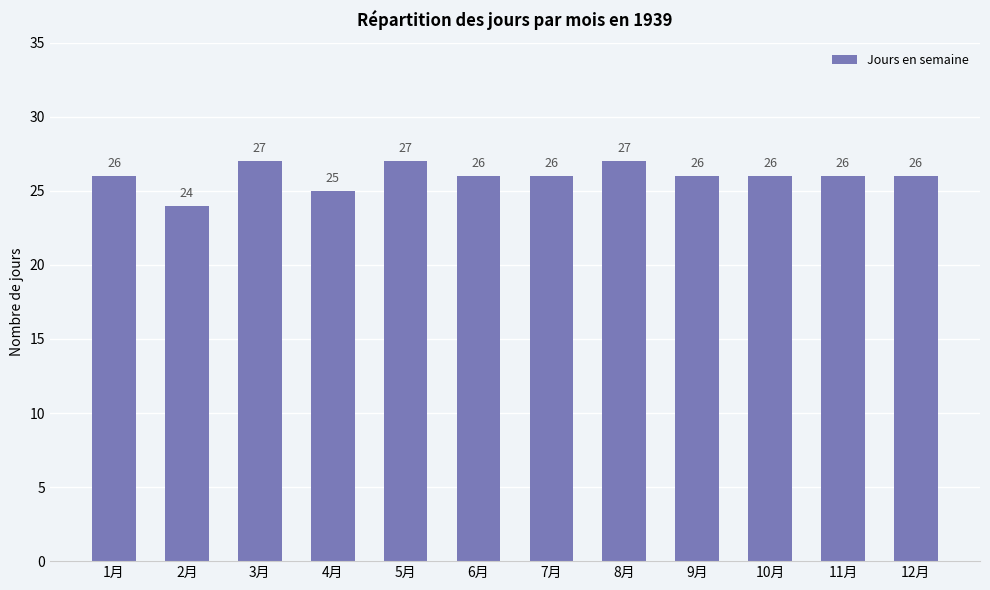

What is the value of the 12th bar from the left?

26